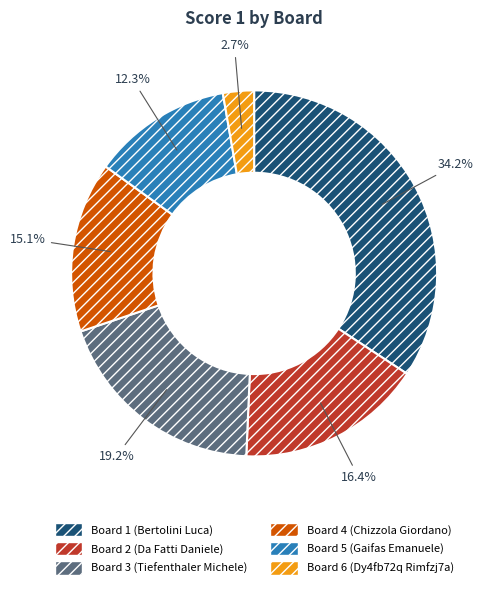

What is the smallest slice in the pie chart?

Board 6 (Dy4fb72q Rimfzj7a)